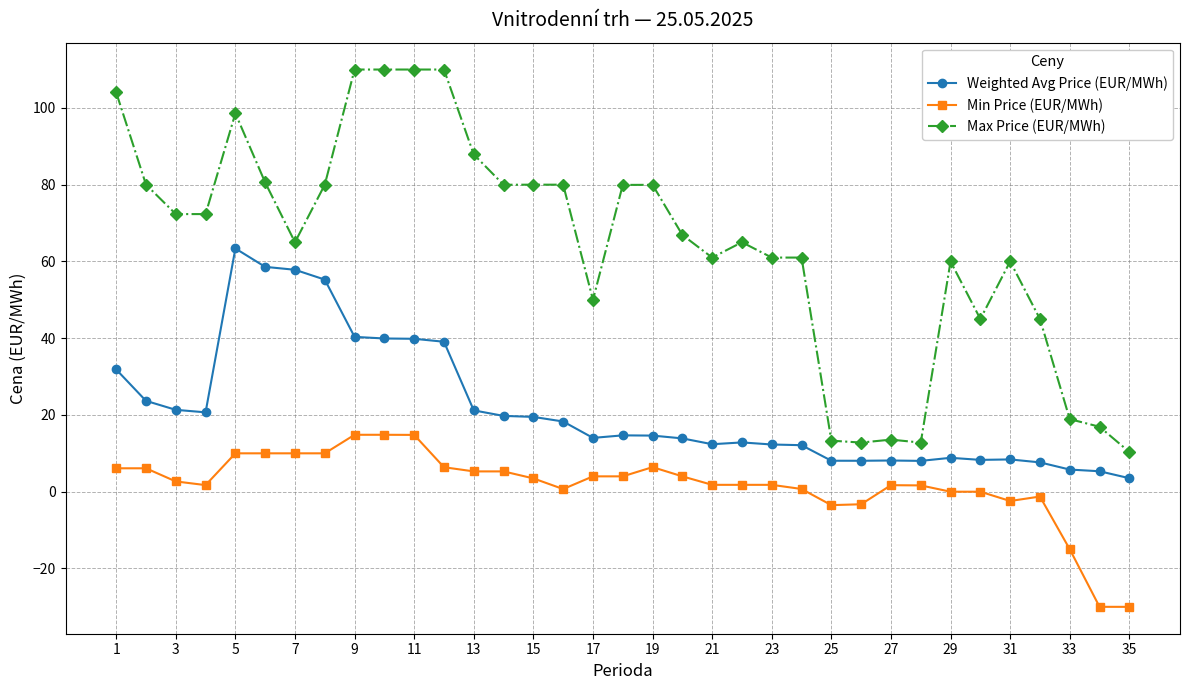

True or false: Max Price (EUR/MWh) has more than 1 points higher than both neighbors.

True